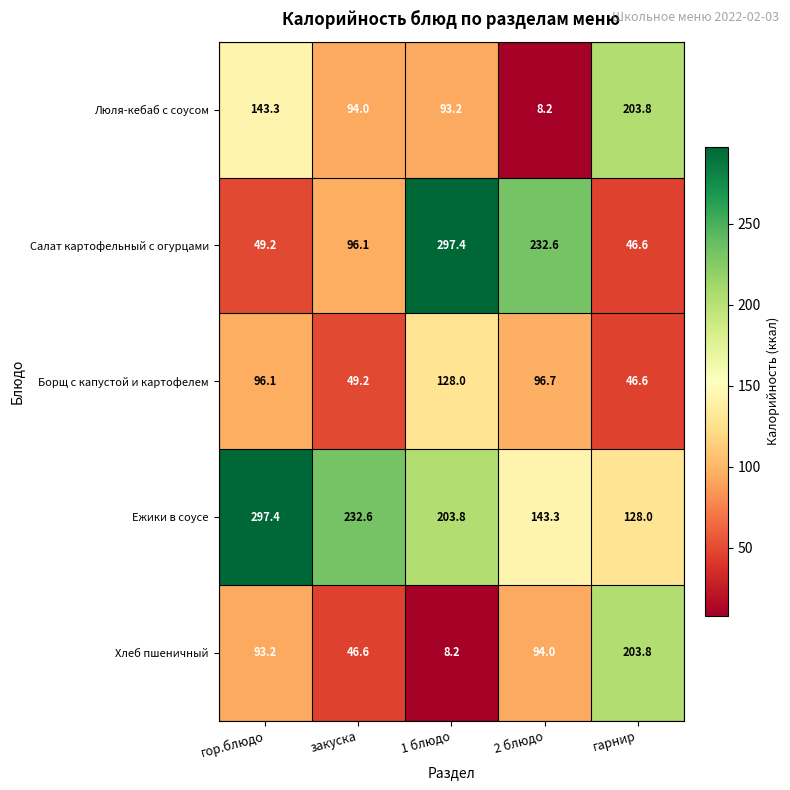

What is the difference between the maximum and minimum values in the Салат картофельный с огурцами series?

250.8